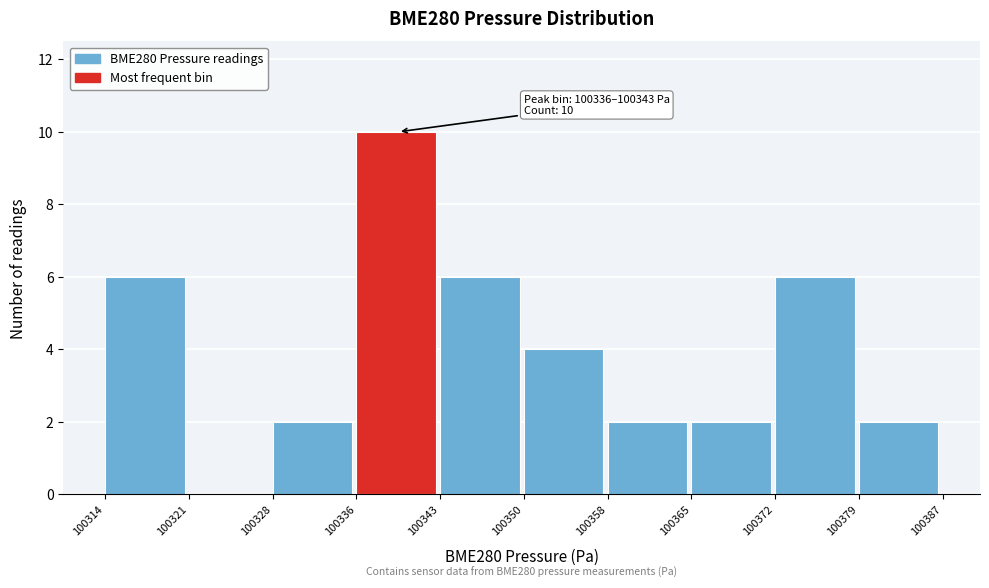

Over which range of the x-axis is the bar tallest?

100336 to 100343